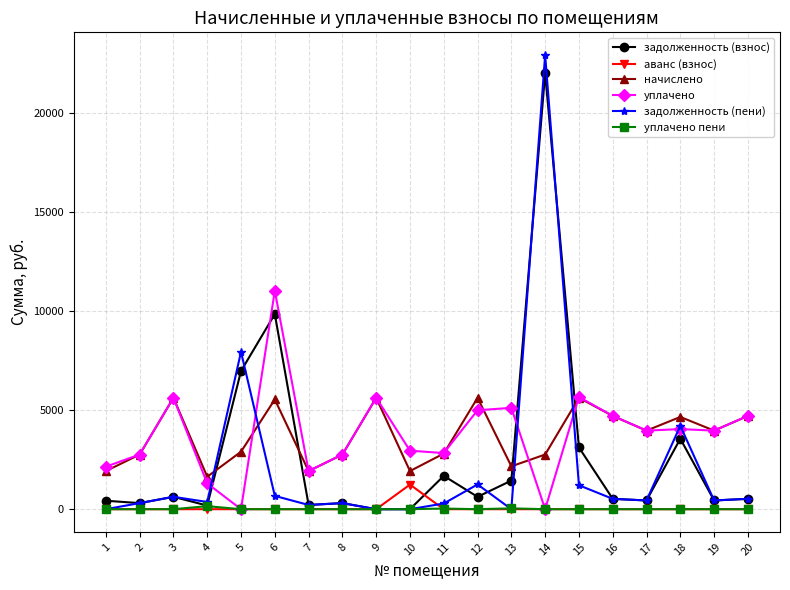

True or false: аванс (взнос) has a value of 1242.9 at 10.

True